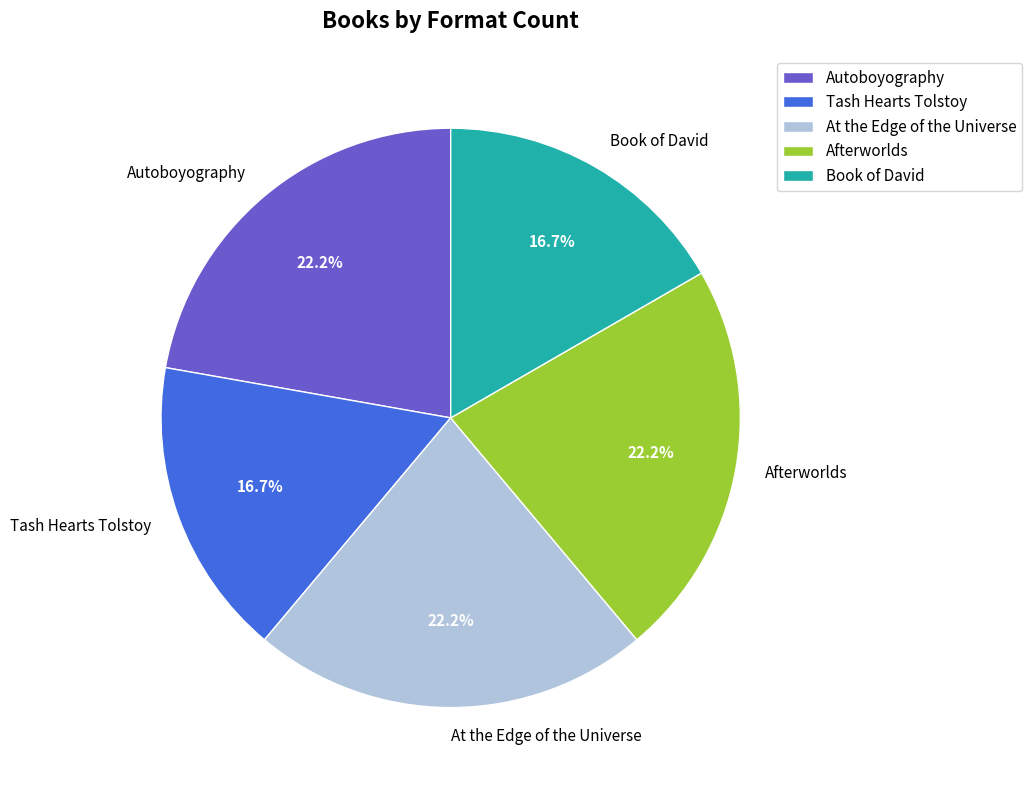

To the nearest percent, what is the difference between the largest and smallest slice percentages?

6%